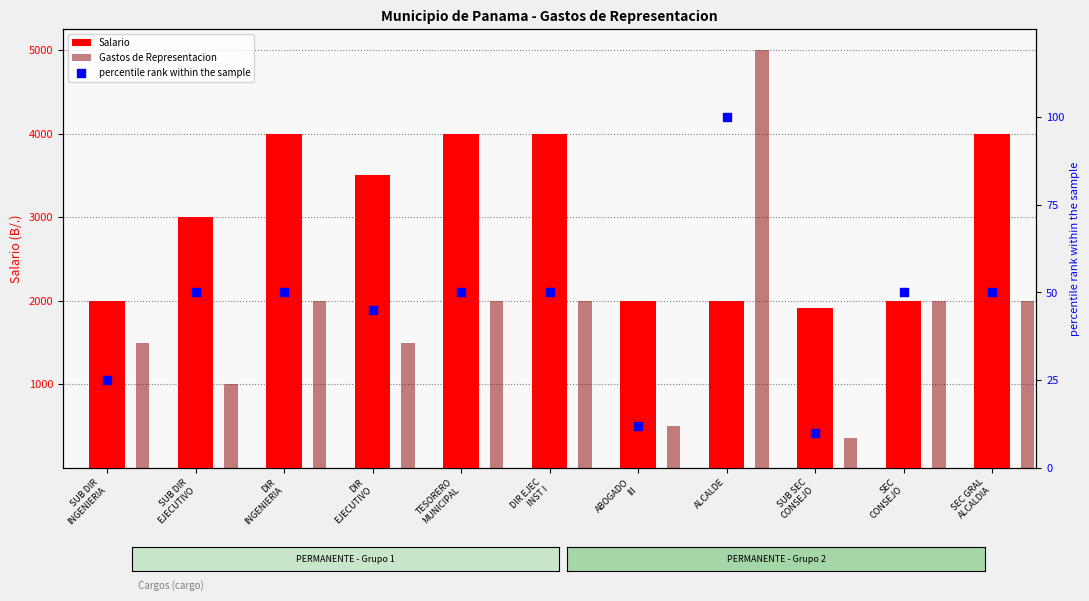

What is the total value across all series at SUB DIR
EJECUTIVO?

4050